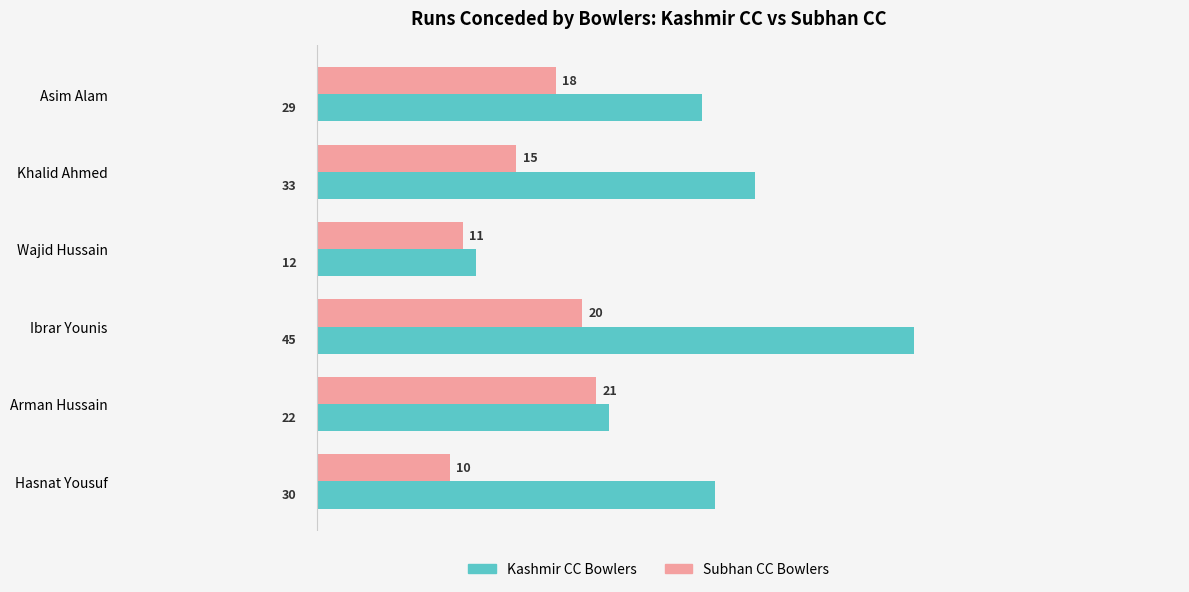

Is it true that Kashmir CC Bowlers equals 33 at Khalid Ahmed?

True